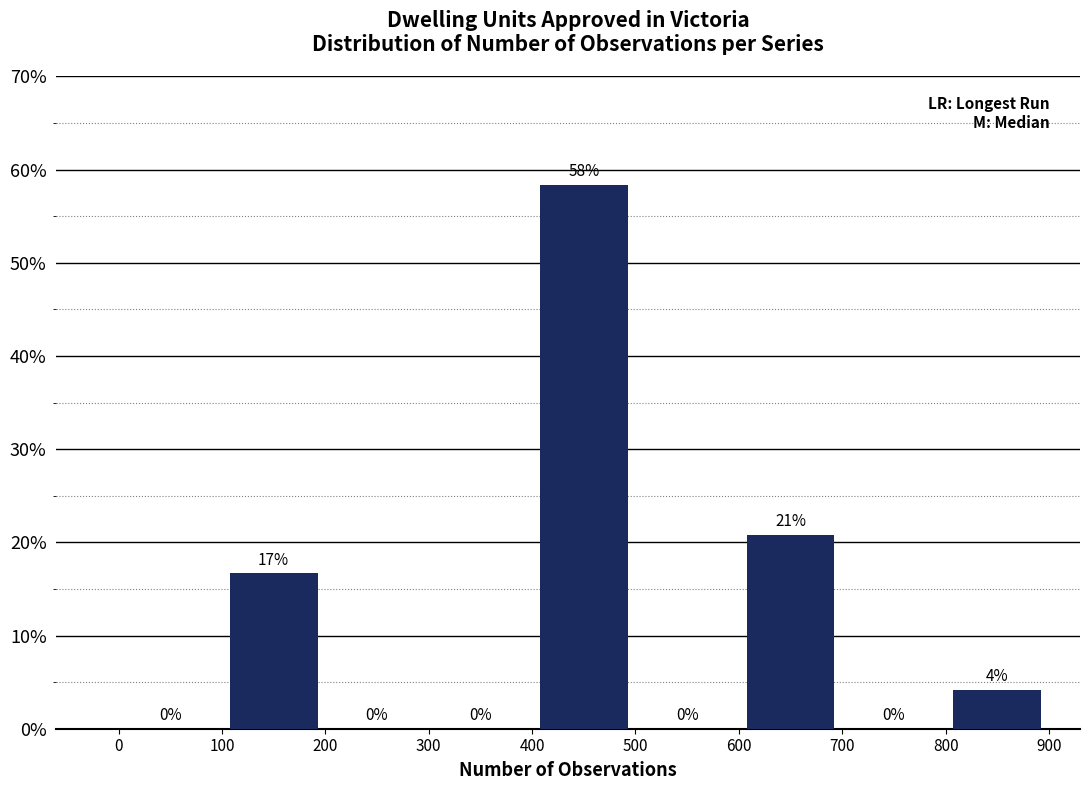

Which range on the x-axis has the tallest bar?

400 to 500